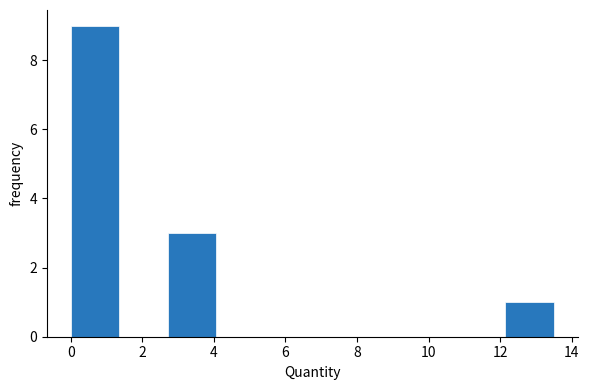

Reading left to right, list every bar in this chart as the range it spans on the x-axis followed by its height. Neither the bar edges nor the heights are printed on the chart, so give them approximately, as read against the axes.

0.0 to 1.4: 9
1.4 to 2.8: 0
2.8 to 4.0: 3
4.0 to 5.4: 0
5.4 to 6.8: 0
6.8 to 8.2: 0
8.2 to 9.4: 0
9.4 to 10.8: 0
10.8 to 12.2: 0
12.2 to 13.6: 1